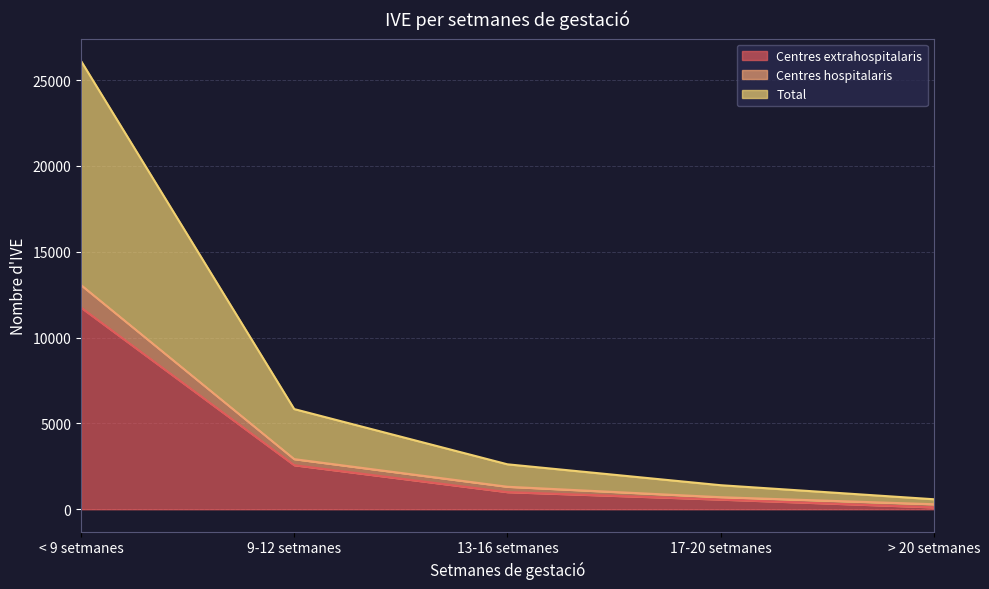

Reading left to right, what are all the values shown in this chart?

Centres extrahospitalaris: 11746	2565	997	563	109
Centres hospitalaris: 13060	2918	1309	700	291
Total: 26120	5836	2618	1400	582